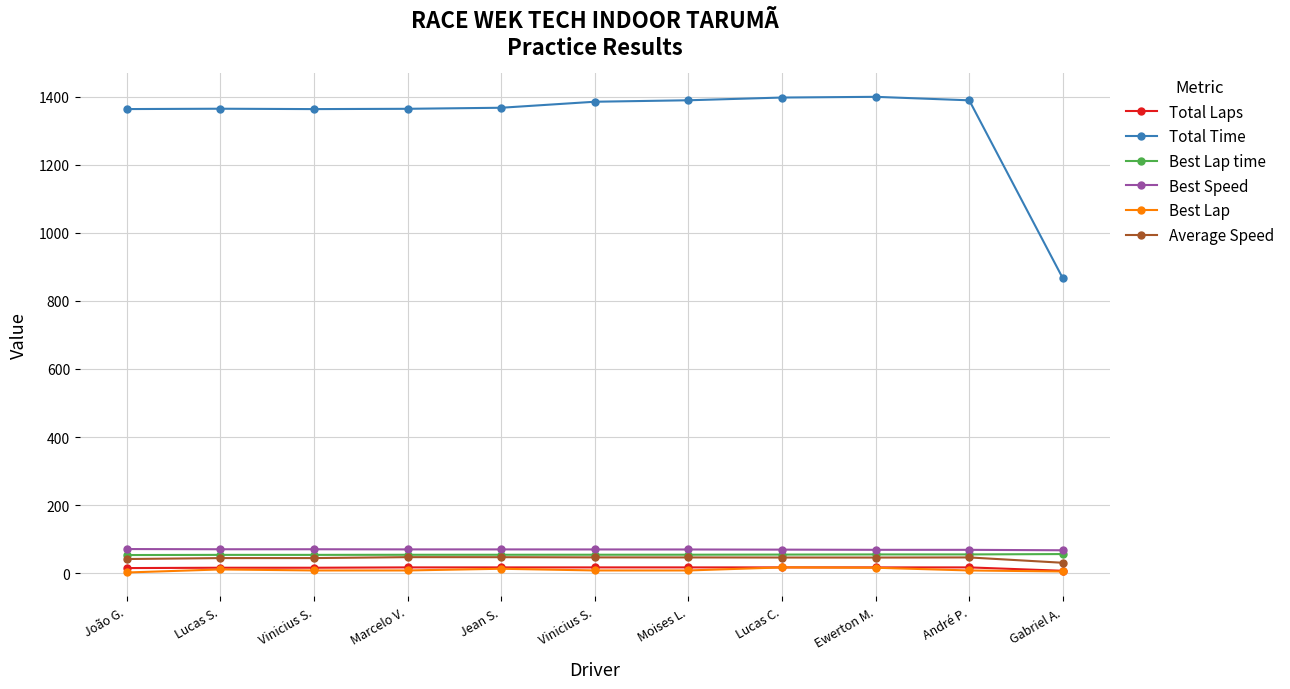

Which series changed the most between Lucas S. and Vinicius S.?

Total Time